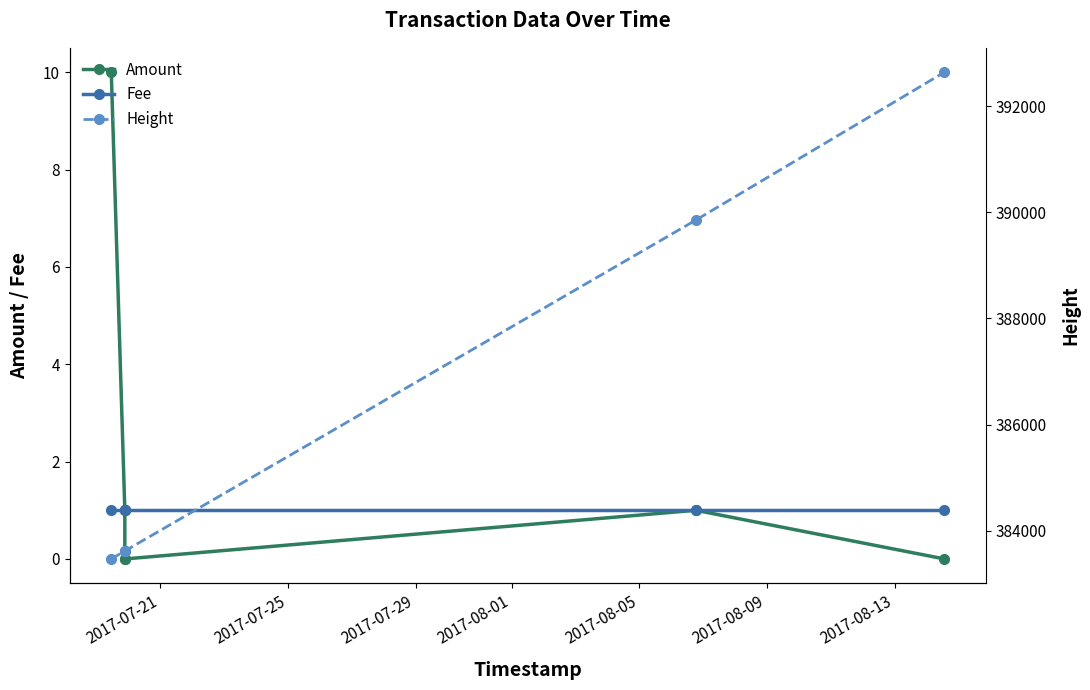

Count the number of data series in this chart.

3